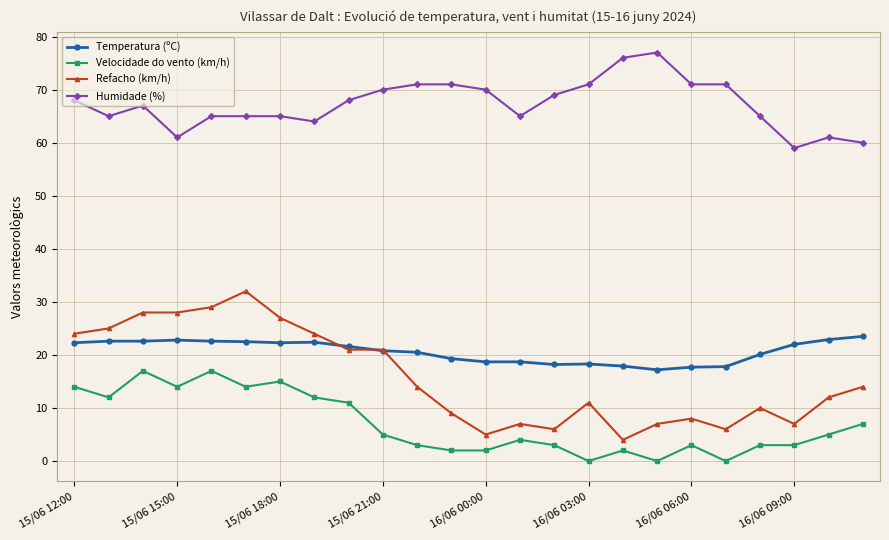

What is the maximum value shown in the chart?

77.0